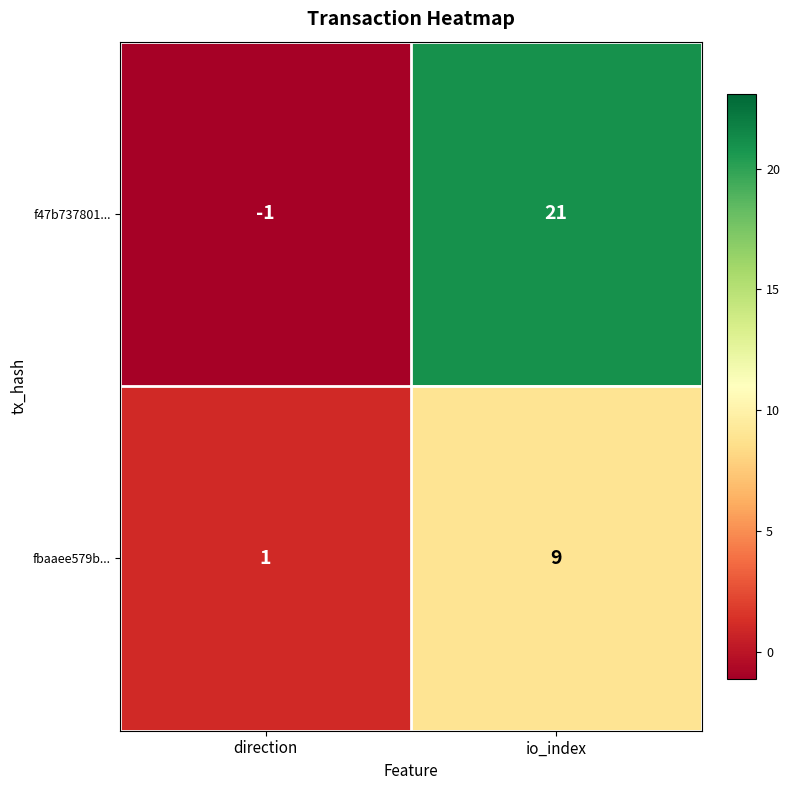

What is the sum of all fbaaee579b... values?

10